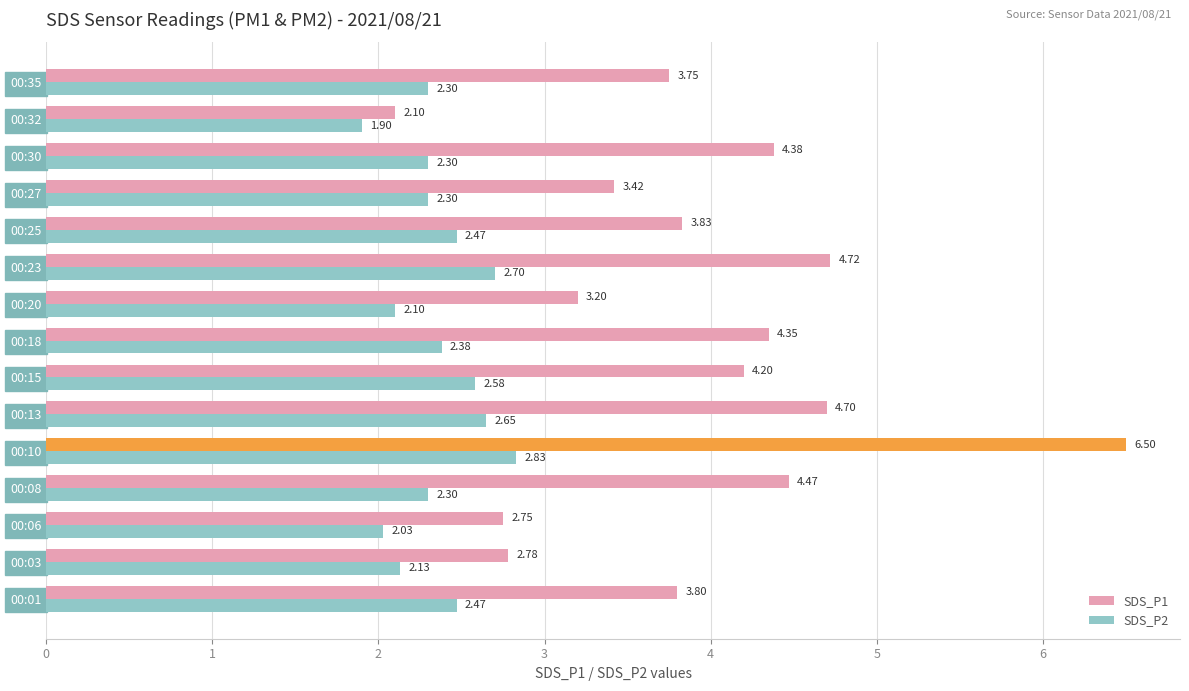

Is the value of SDS_P1 at 00:25 greater than the value of SDS_P2 at 00:18?

Yes